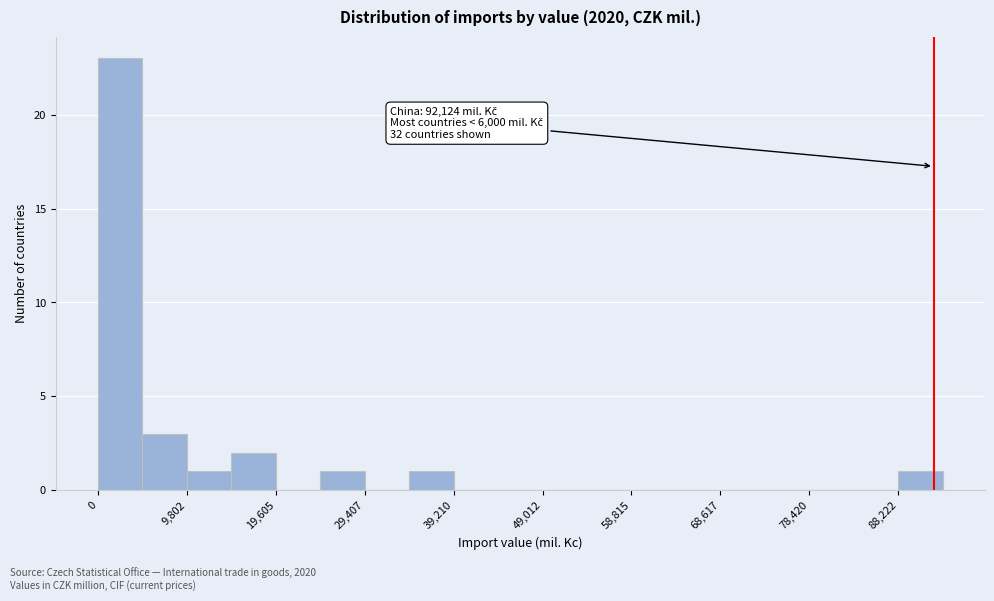

Which range on the x-axis has the tallest bar?

0 to 5000